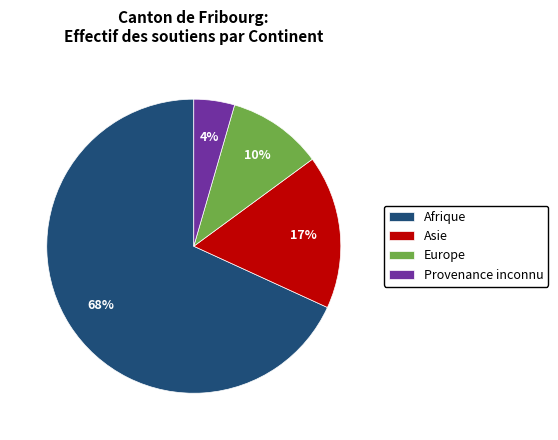

What percentage is the Provenance inconnu slice, to the nearest percent?

4%